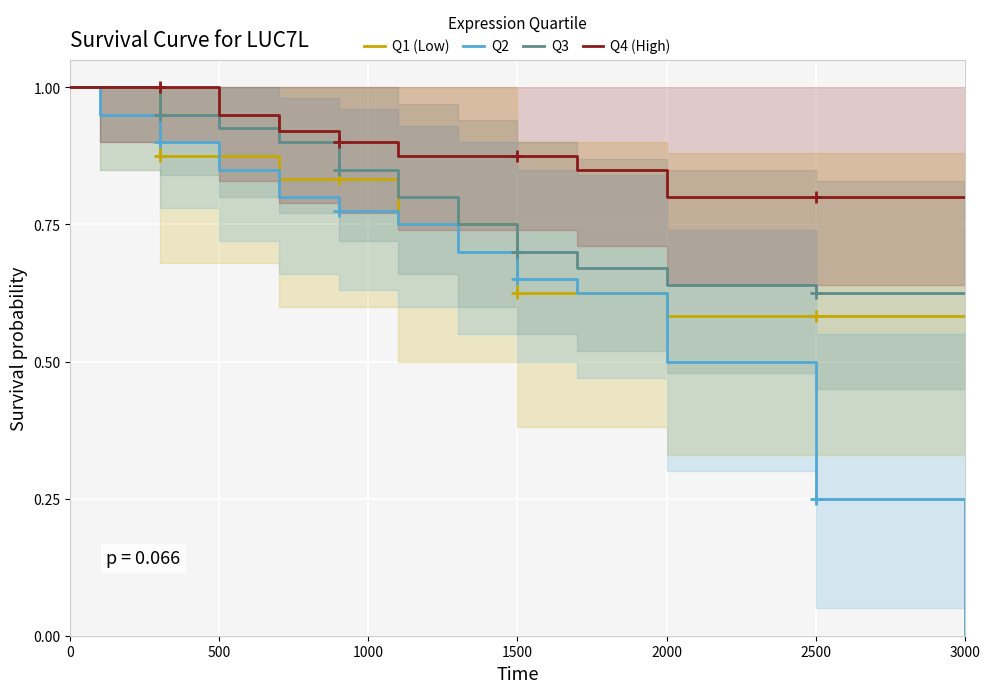

True or false: Q2 and Q4 (High) intersect in this chart.

False